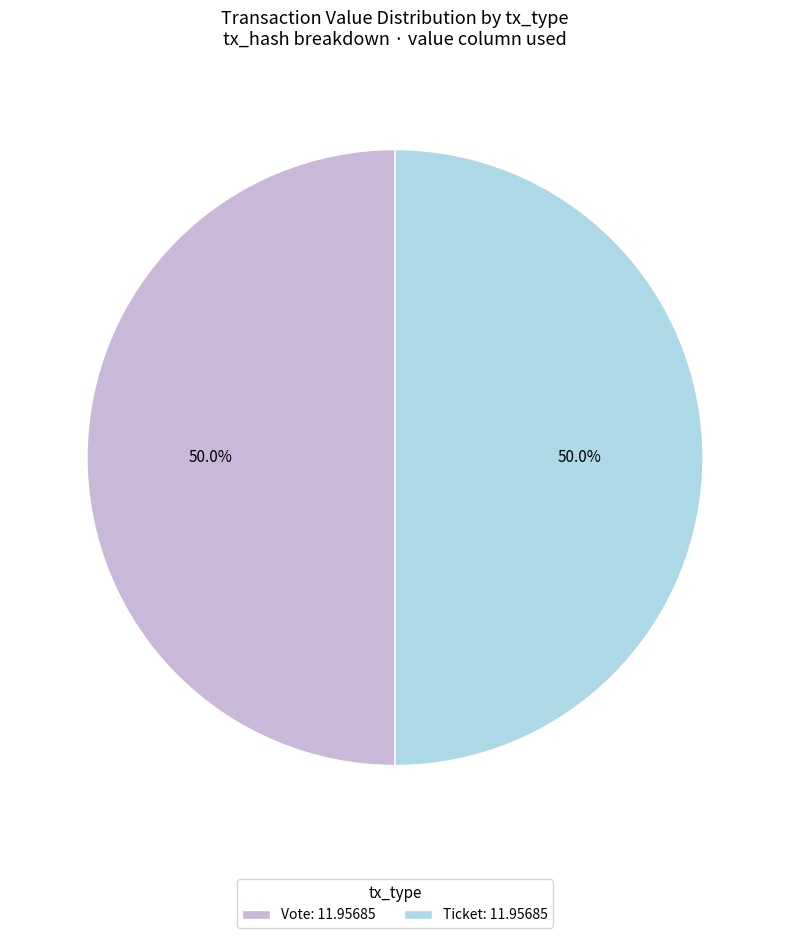

What portion of the pie excludes Vote: 11.95685?

50.0%